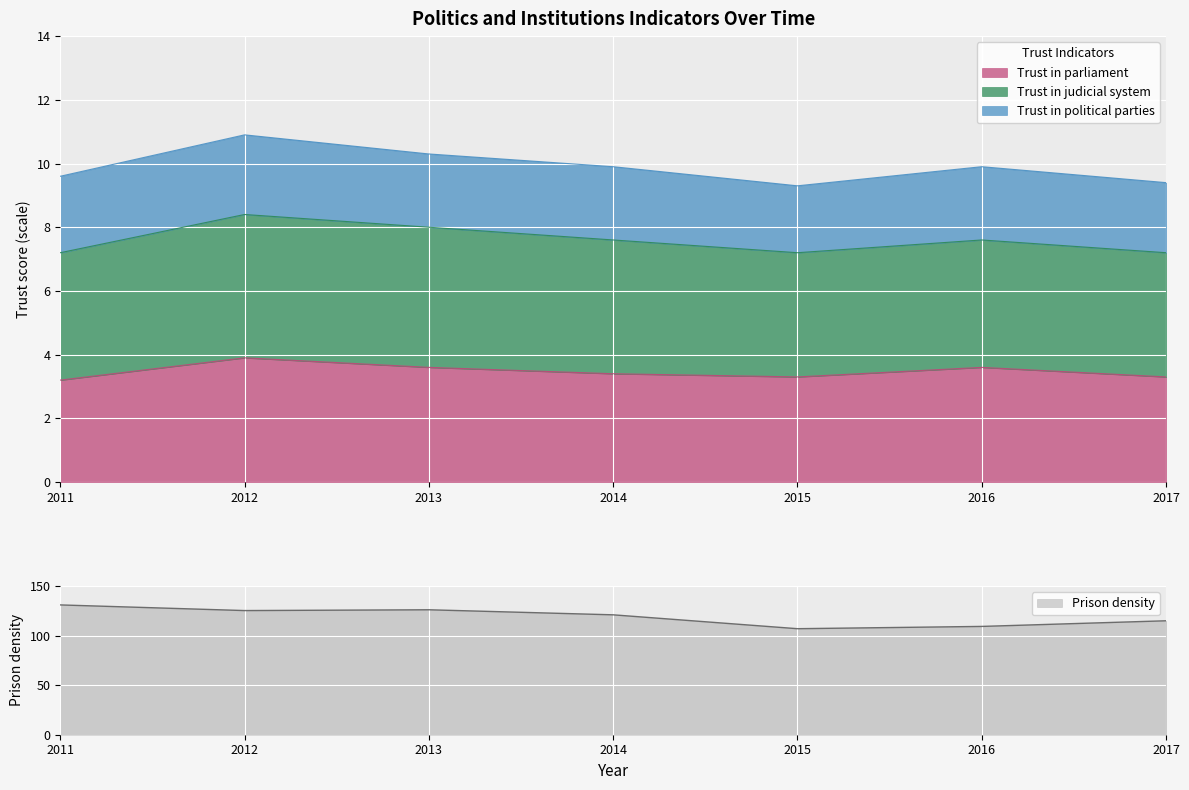

What is the value of the Trust in parliament point at the 3rd from the left?

3.6